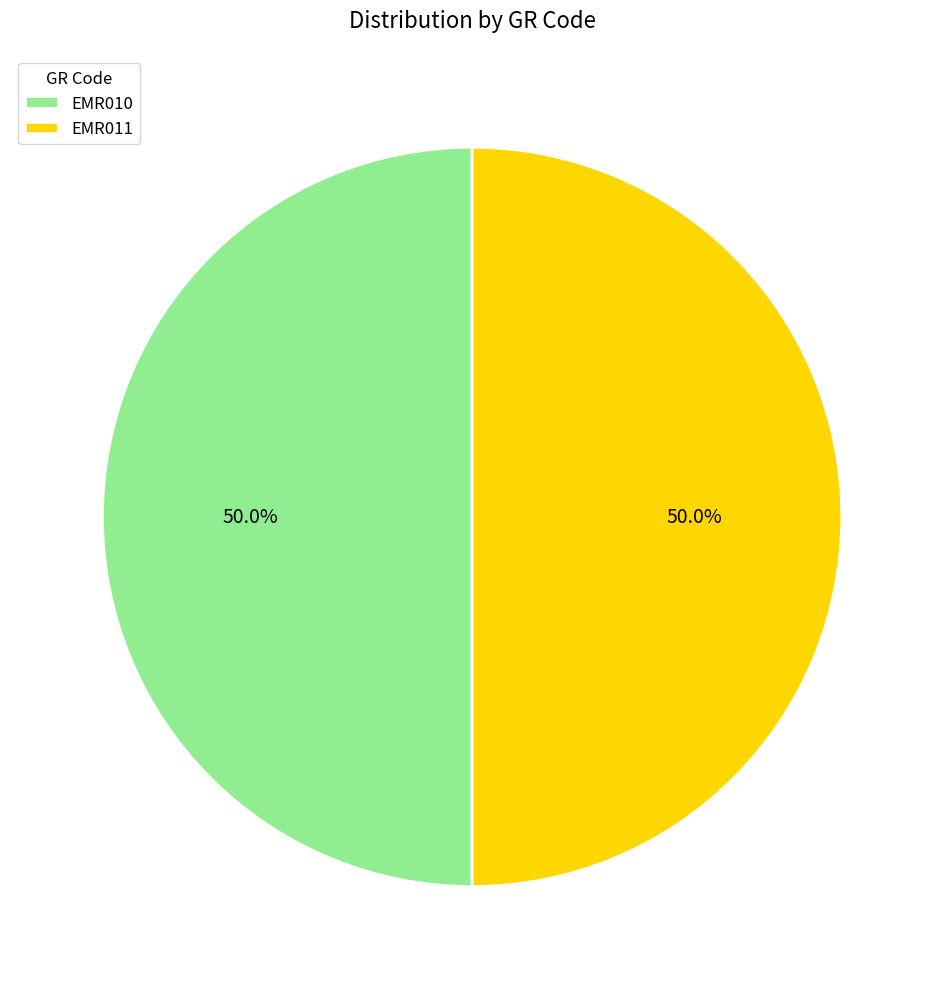

How much of the chart is everything except EMR010?

50.0%